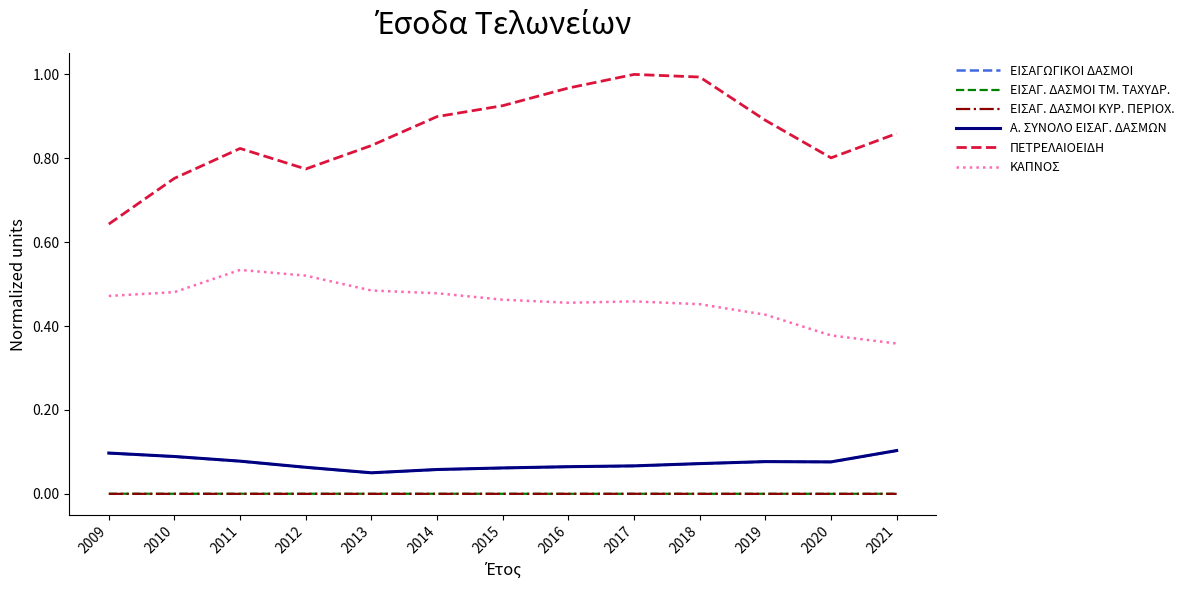

True or false: ΕΙΣΑΓ. ΔΑΣΜΟΙ ΚΥΡ. ΠΕΡΙΟΧ. has a value of 0.0 at 2013.

True